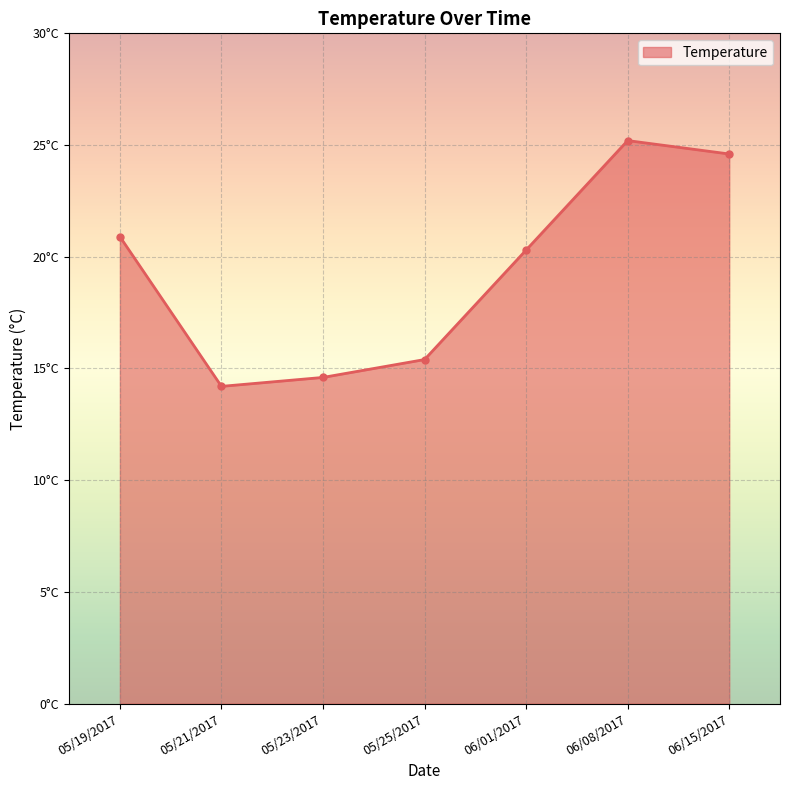

Does the chart have visible grid lines?

Yes